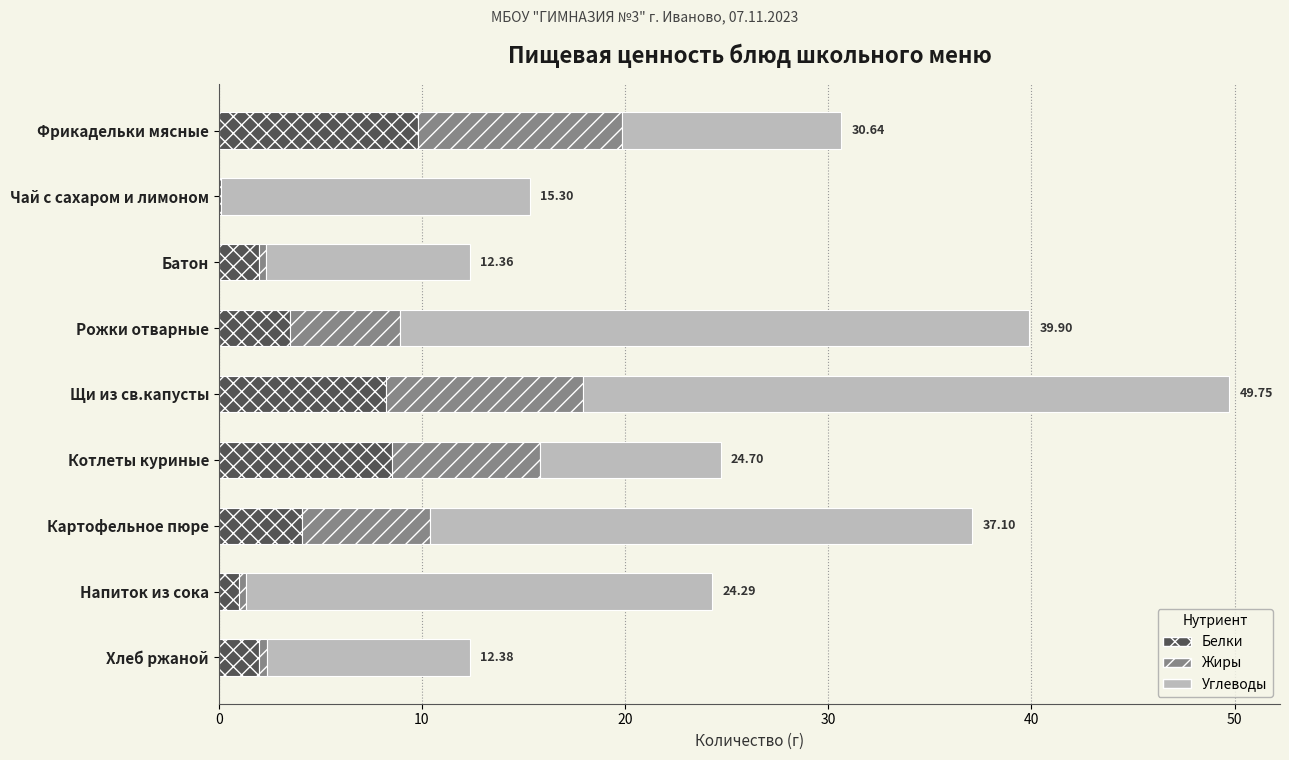

How many distinct data groups are displayed?

3